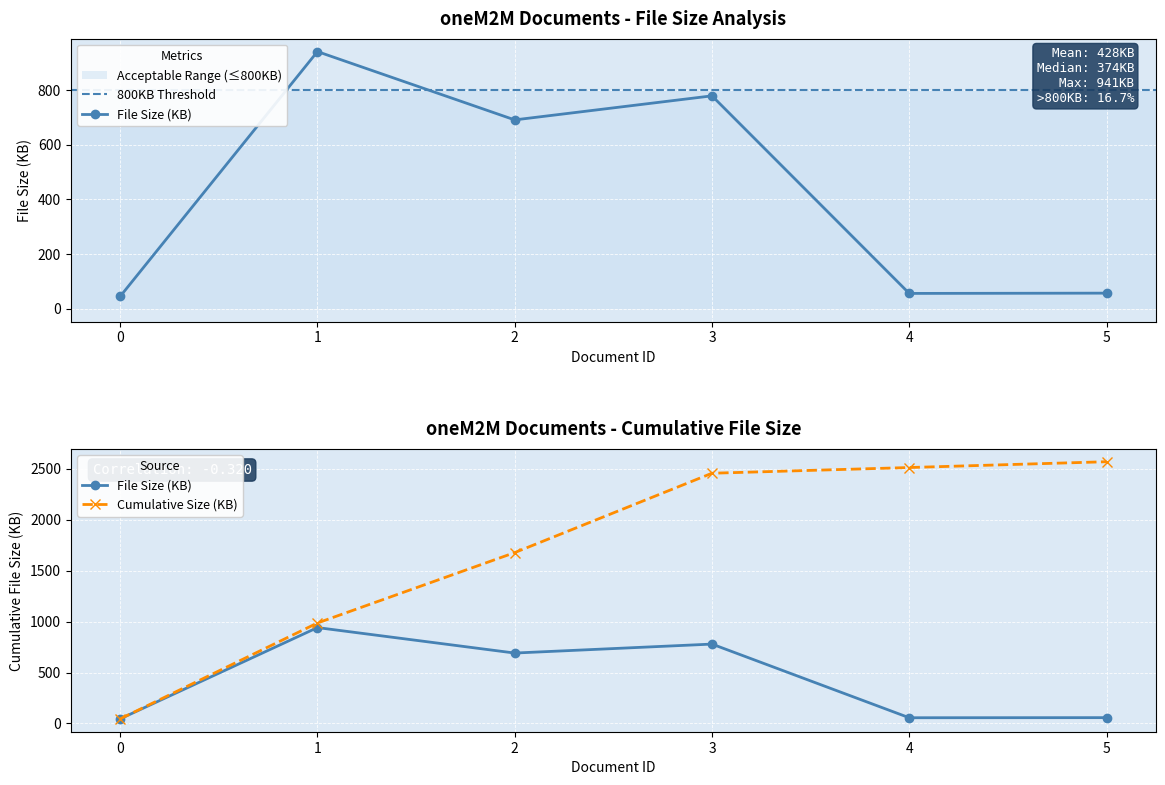

What is the minimum value shown in the chart?

45